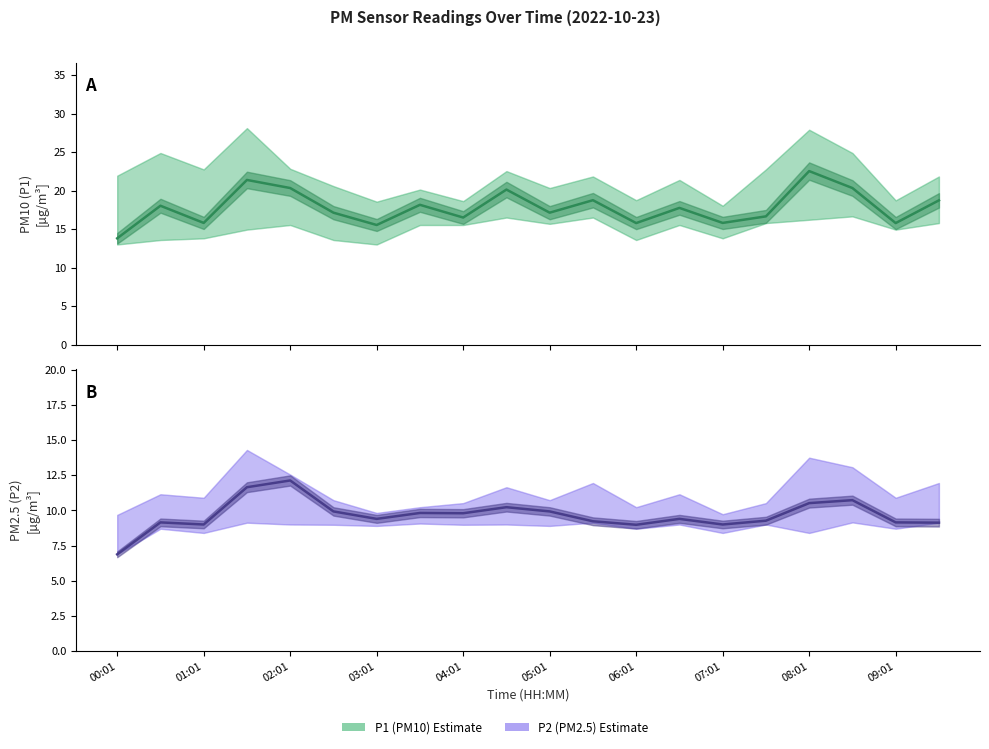

What is the sum of the P2 (PM2.5) values at 06:01 and 02:01?

21.1